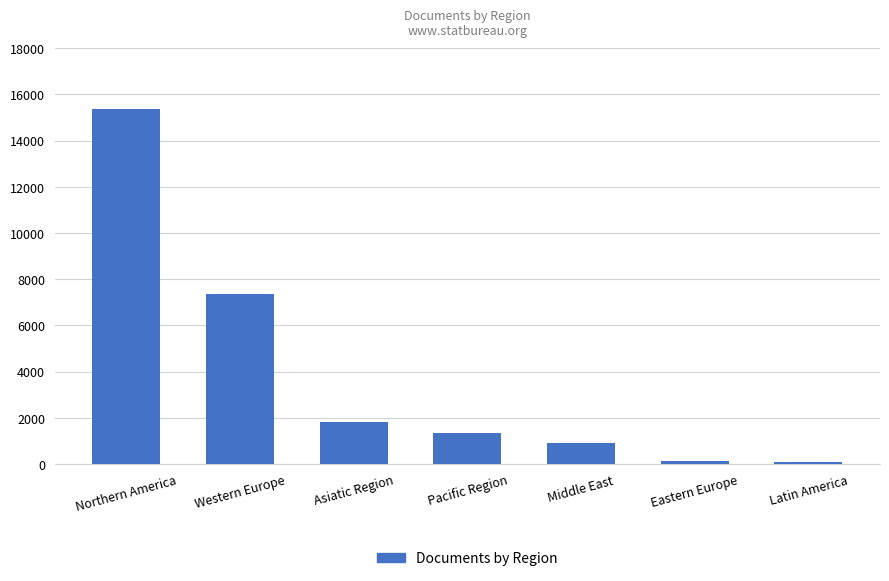

How many bars are there in total?

7